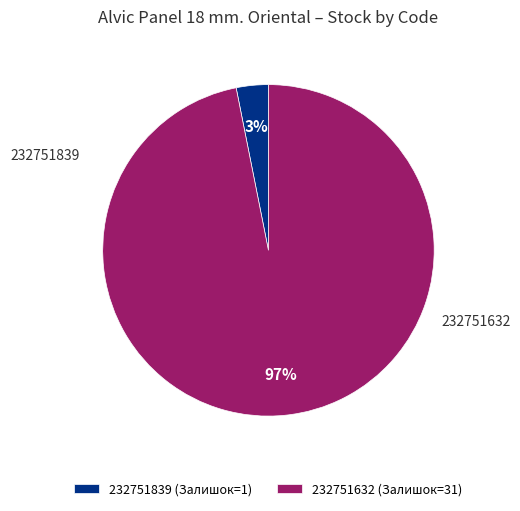

To the nearest percent, what is the combined percentage of 232751839 and 232751632?

100%